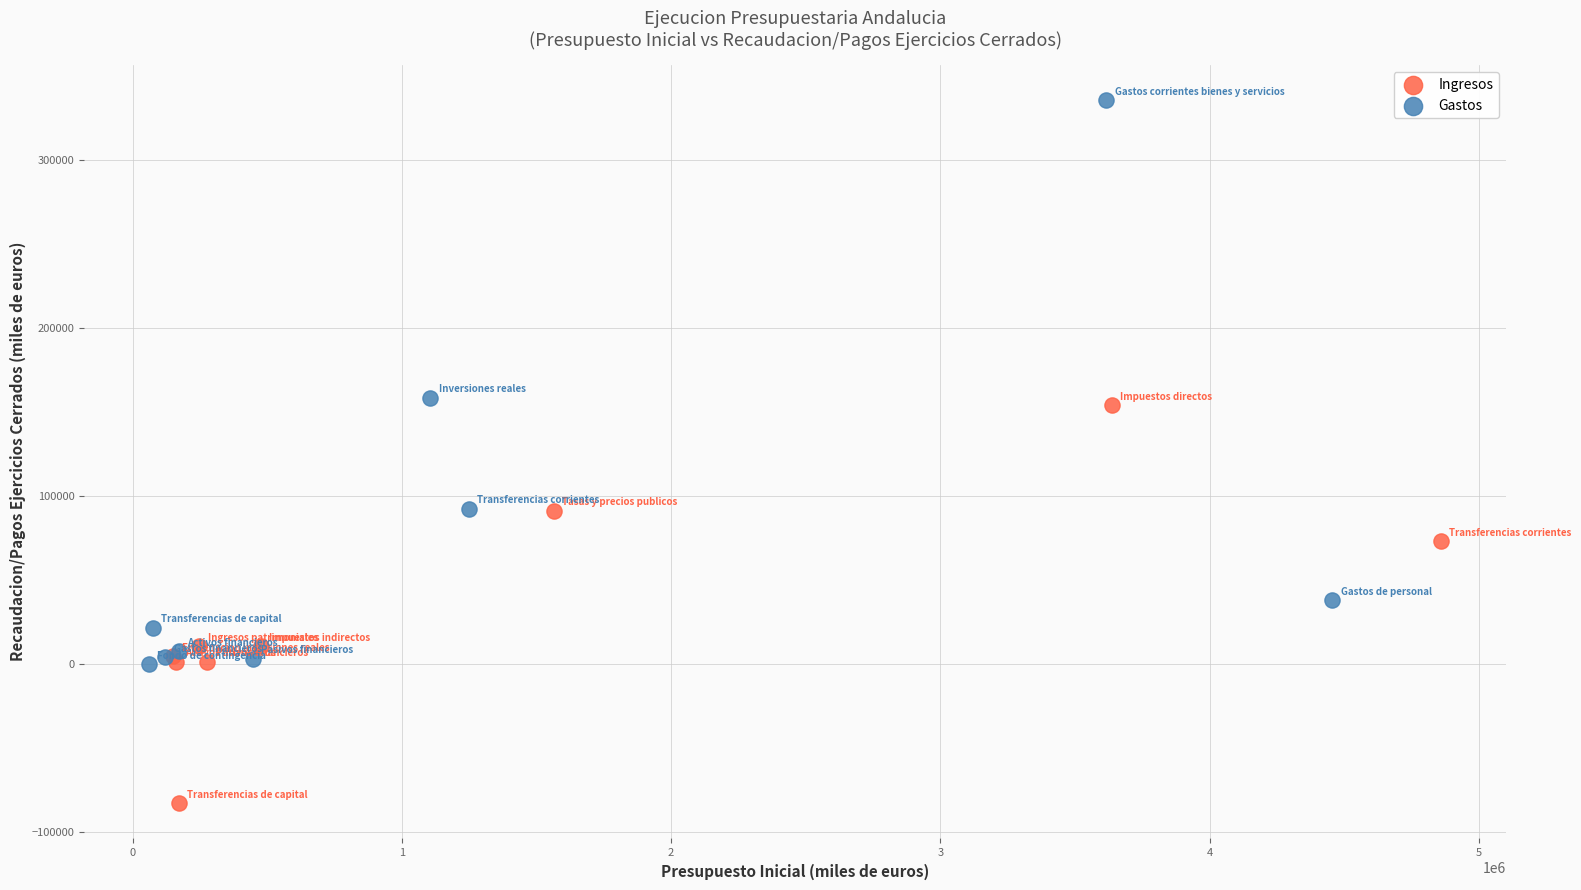

What are all the series names shown in the legend?

Ingresos, Gastos